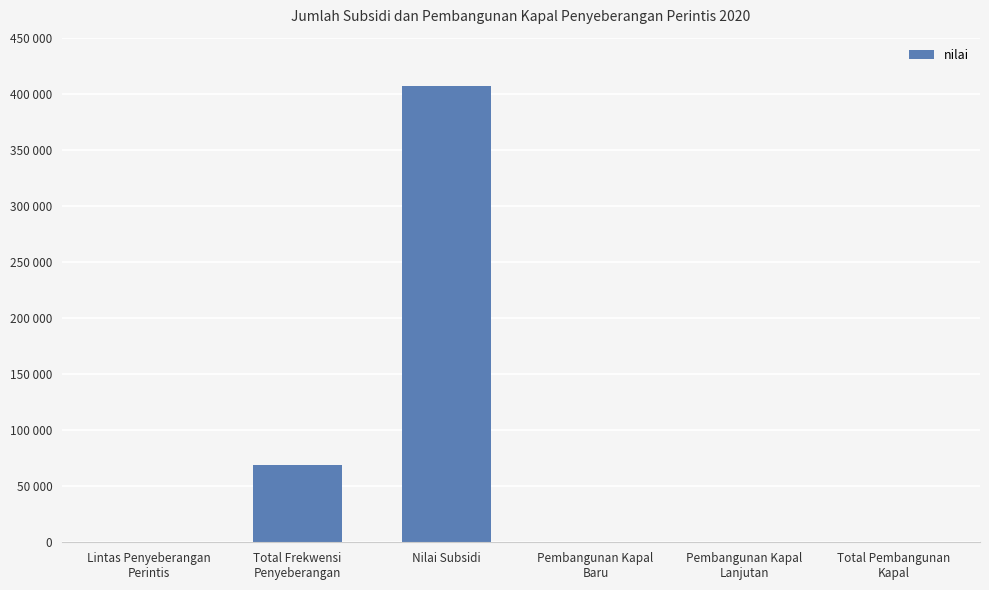

Rank the categories by value from lowest to highest.

Pembangunan Kapal
Lanjutan, Pembangunan Kapal
Baru, Total Pembangunan
Kapal, Lintas Penyeberangan
Perintis, Total Frekwensi
Penyeberangan, Nilai Subsidi